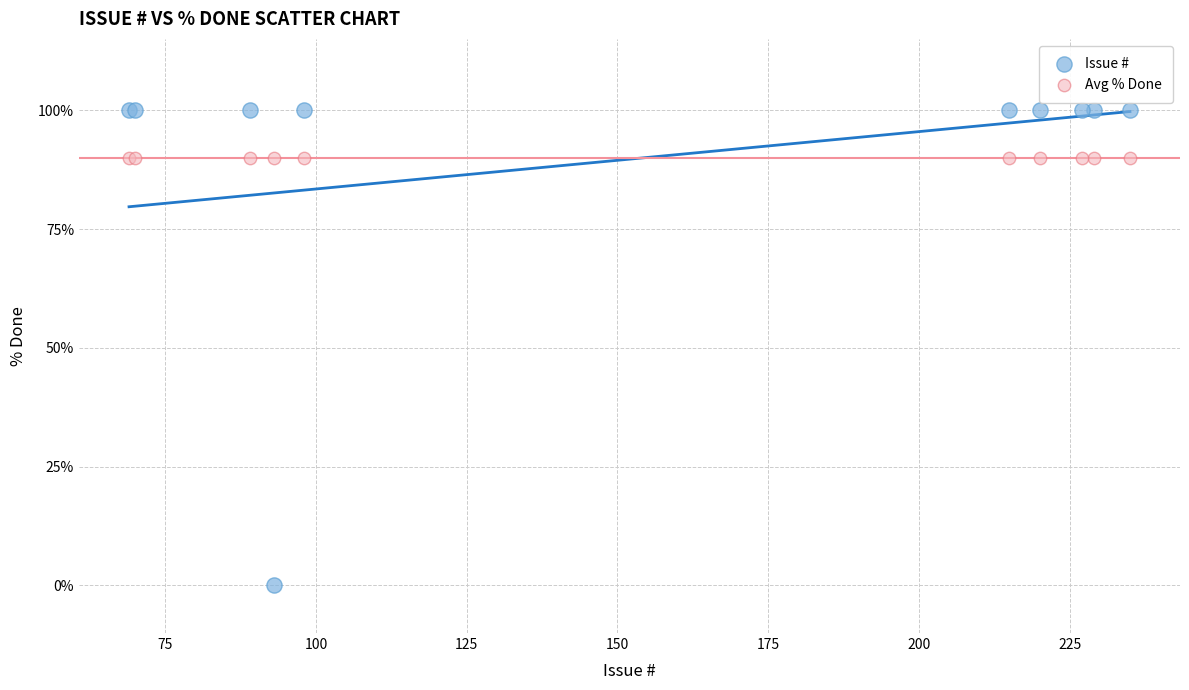

Which series reaches the minimum Y coordinate?

Issue #